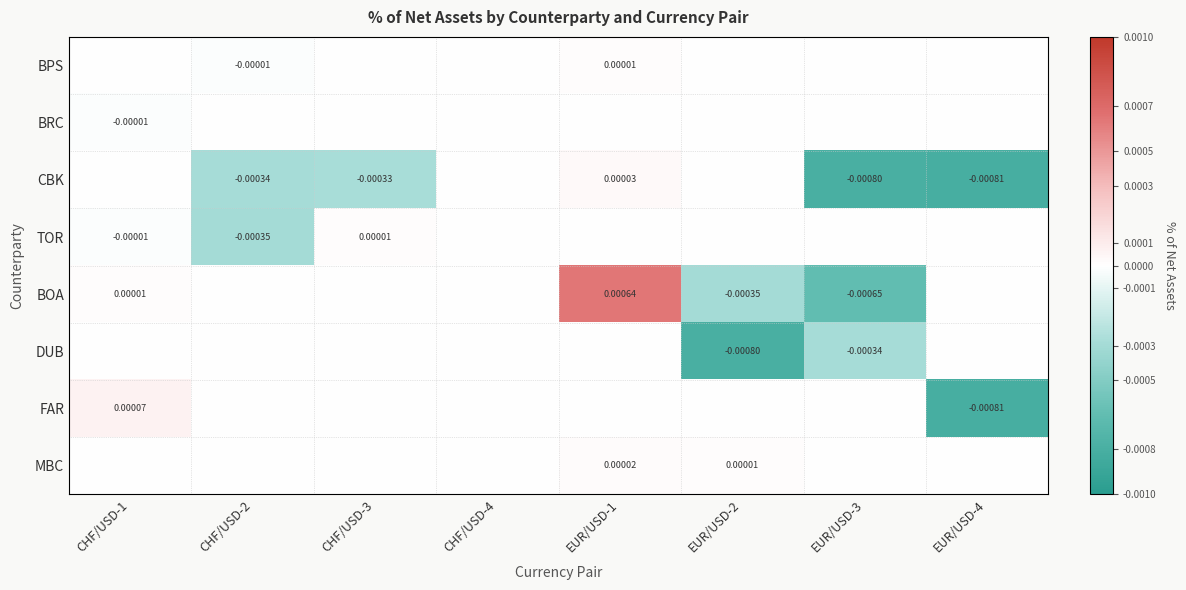

Is the value of BPS at EUR/USD-1 greater than the value of BOA at EUR/USD-1?

No